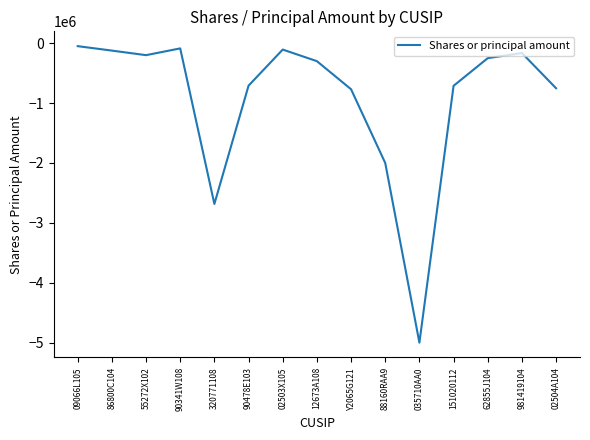

Is it true that the value at 02504A104 is -413837?

False